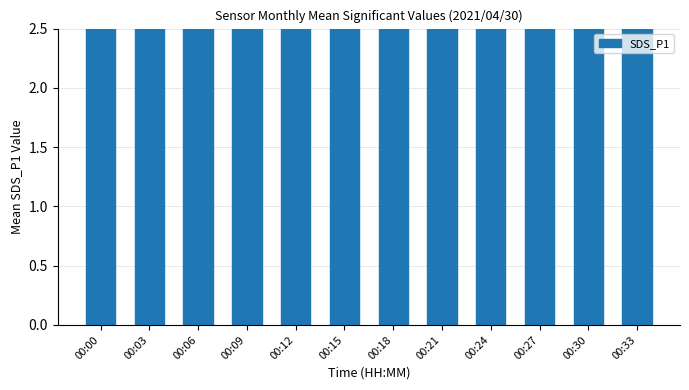

What is the average value?

7.9